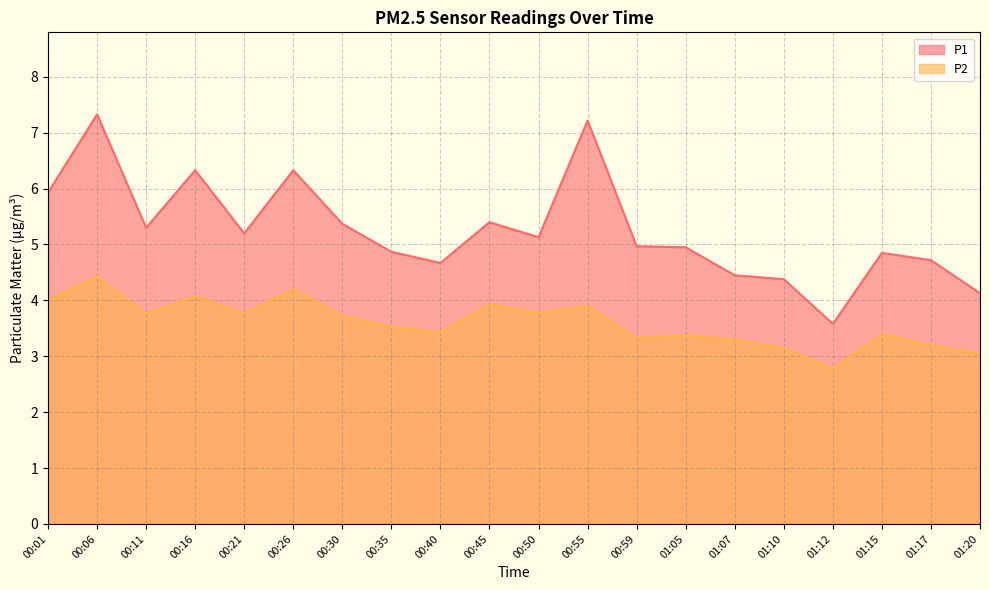

What is the difference between the maximum and minimum values in the P2 series?

1.6